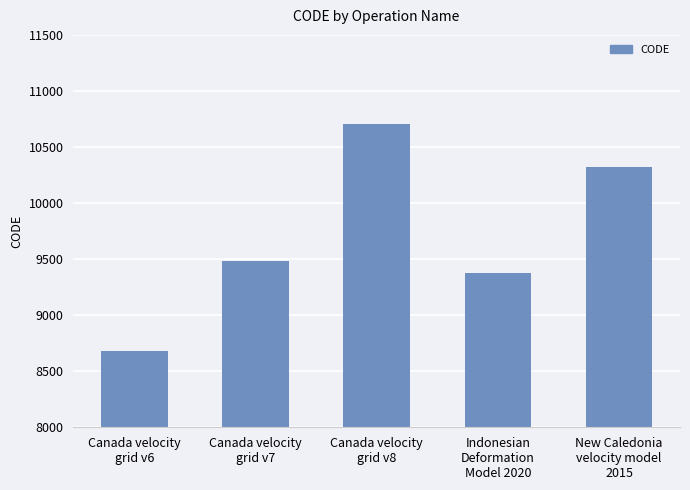

What value does the data have at Canada velocity
grid v6, to the nearest 10?

8680